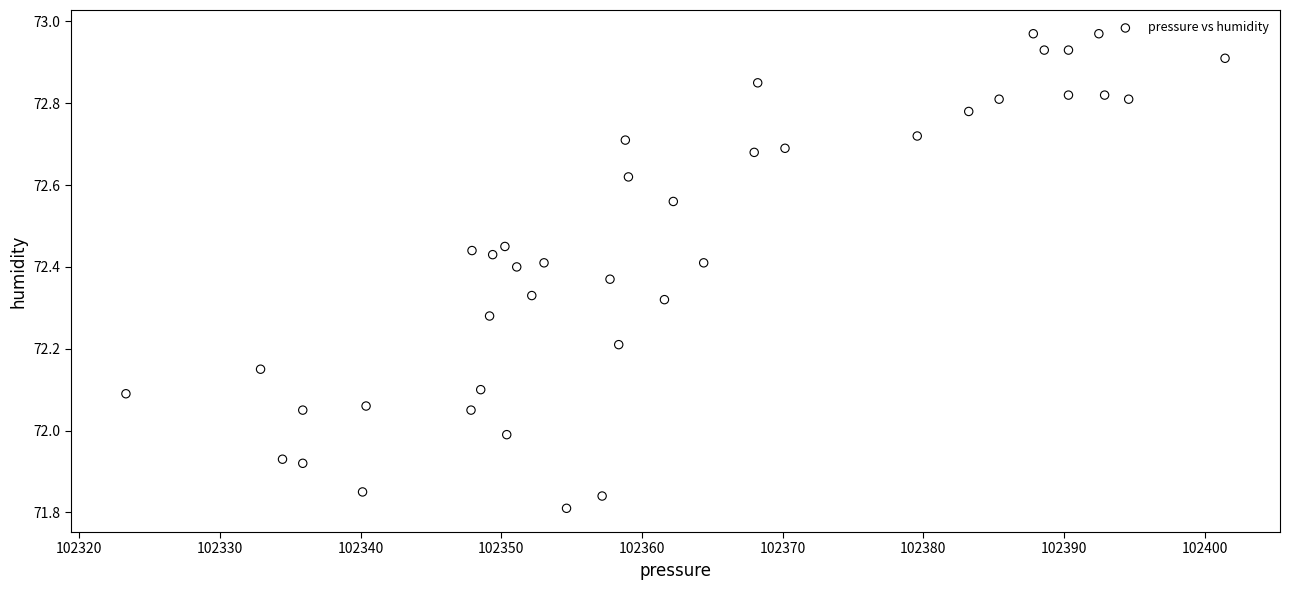

What is the range of X values (max minus min)?

78.1